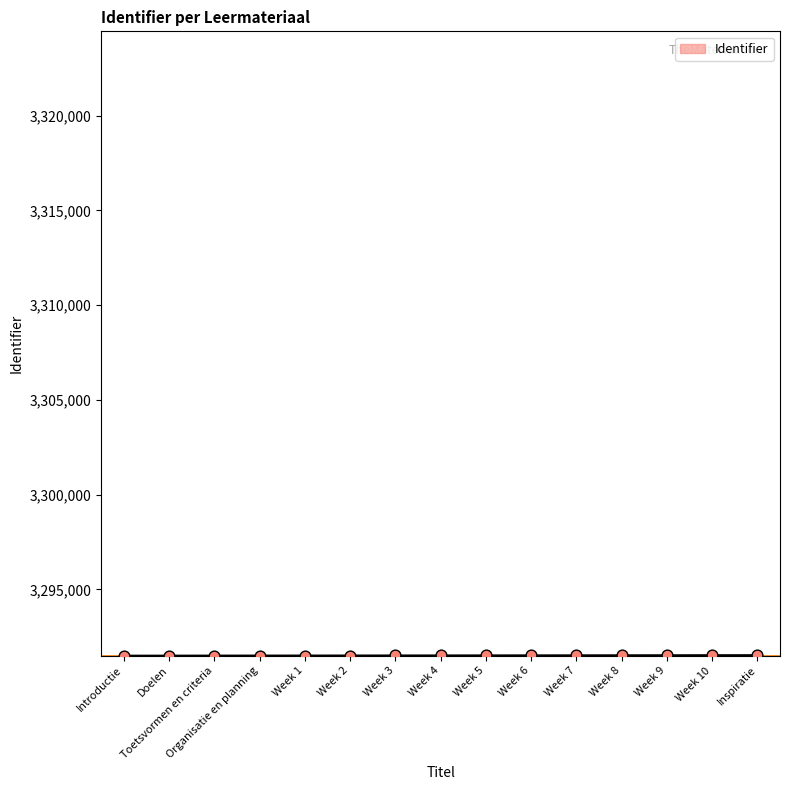

Approximately how many times larger is the value at Introductie compared to Week 6?

1.0